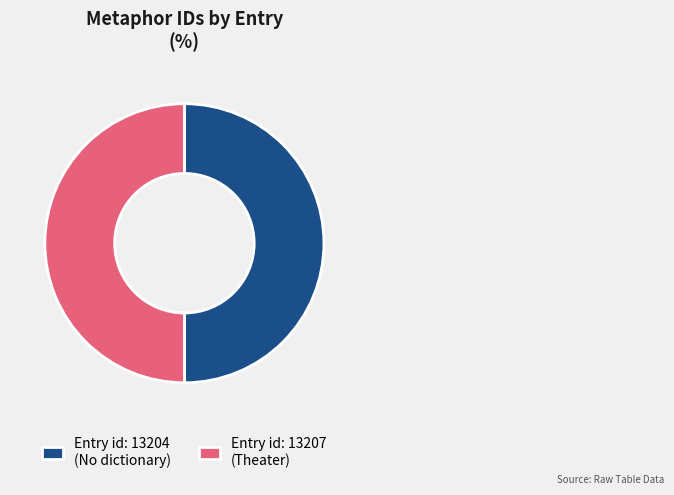

How many slices are in this pie chart?

2